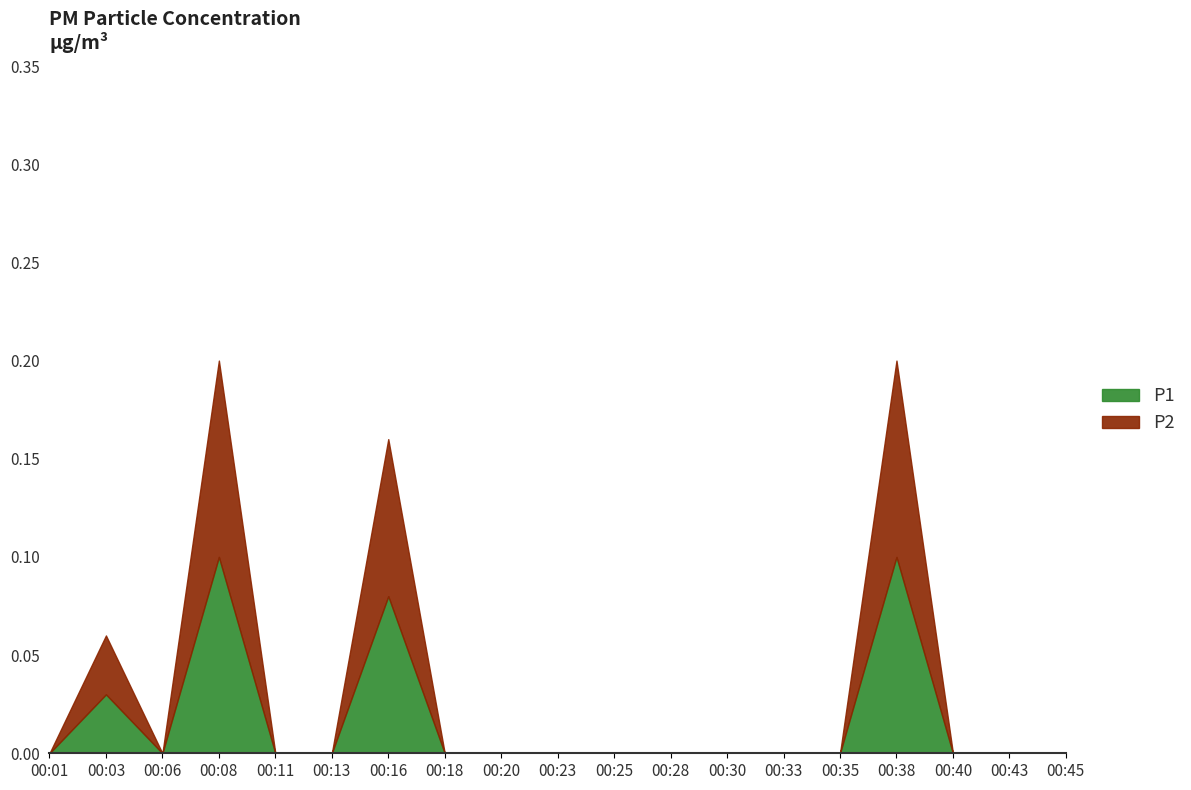

Count the number of categories in the chart.

19